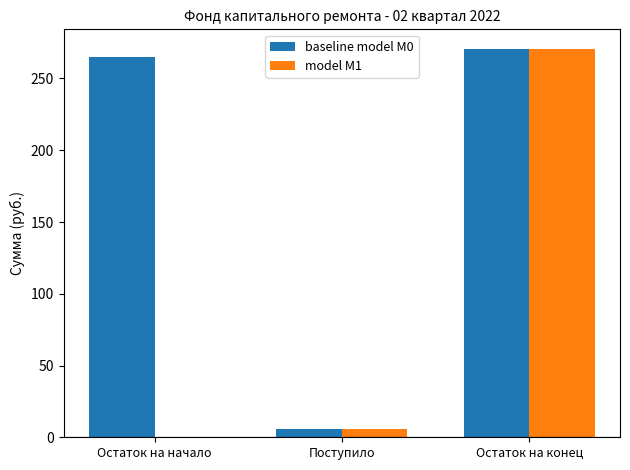

What is the total value across all series at Остаток на конец?

541.4